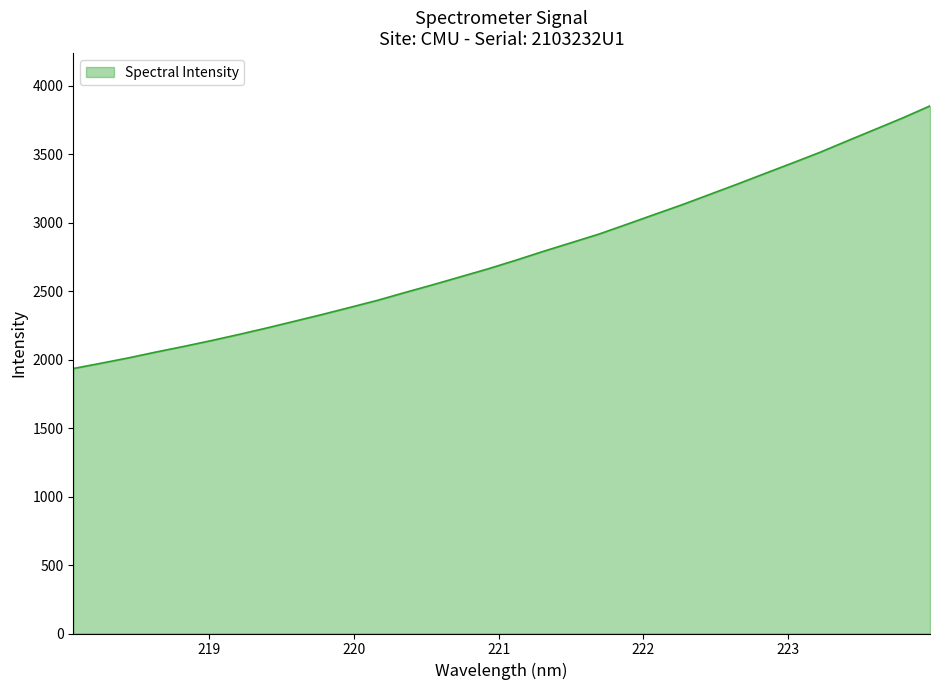

What is the maximum value shown in the chart?

3852.0